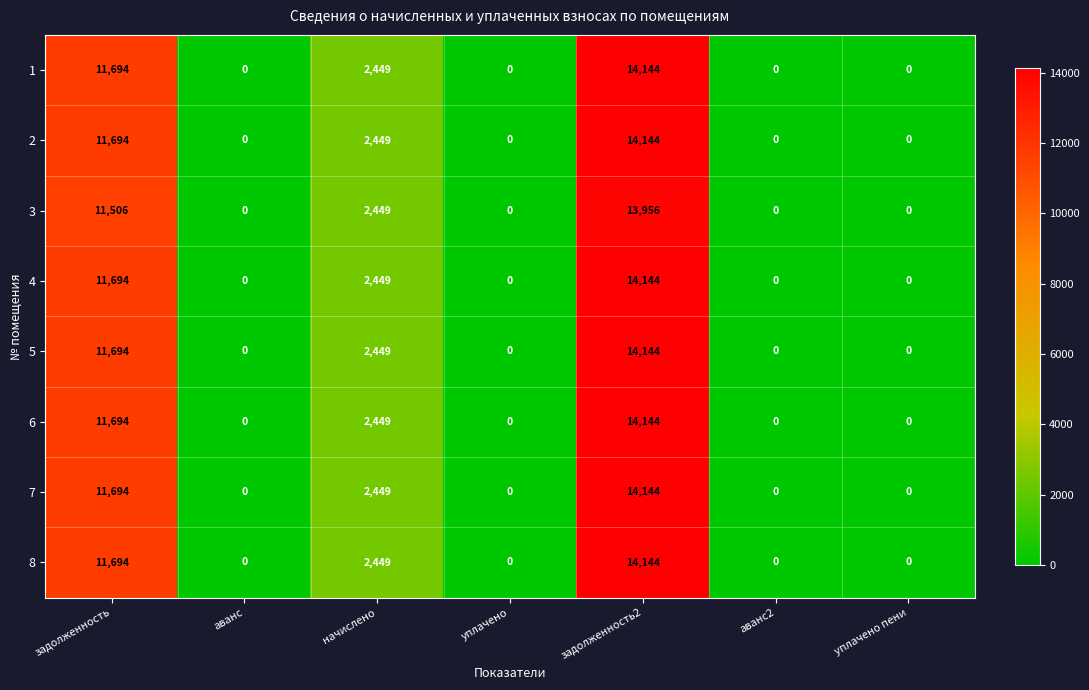

The 2 series shows 0 at аванс2. True or false?

True